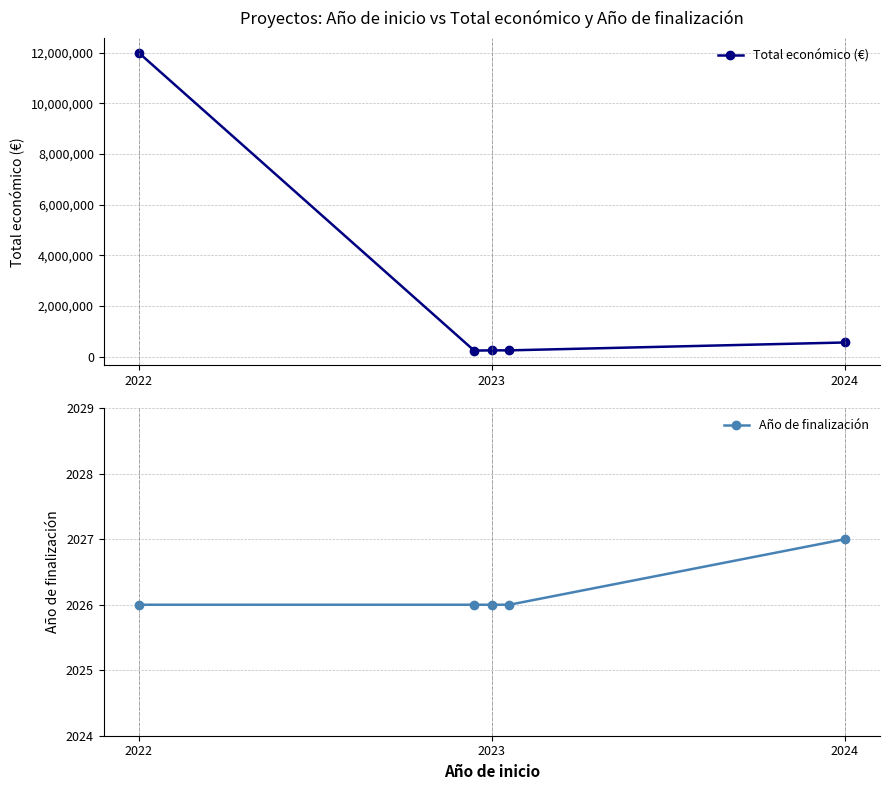

The Total económico (€) series shows 240000 at 2023. True or false?

True